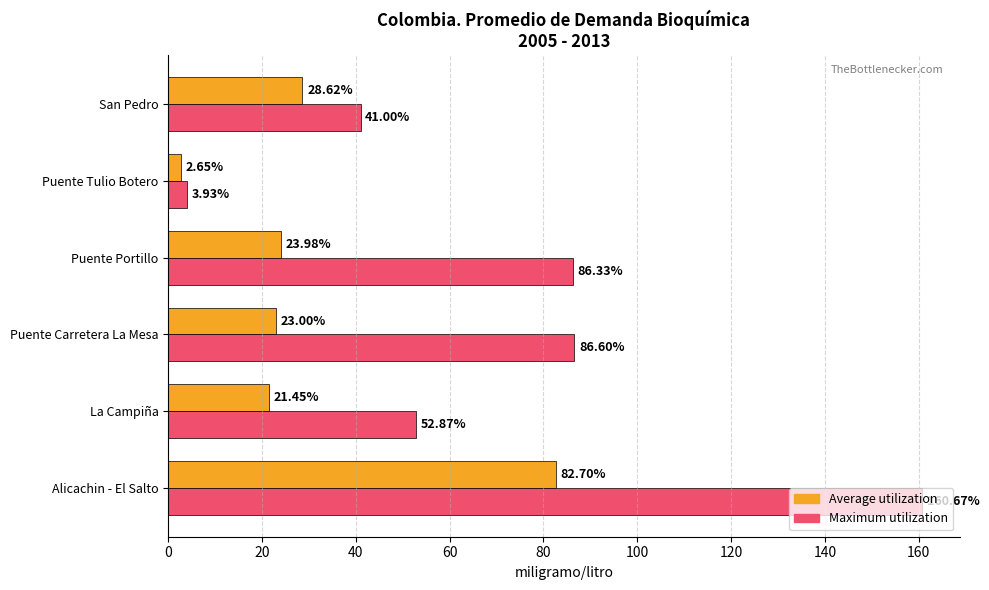

Where is Average utilization nearest to the value 42?

San Pedro